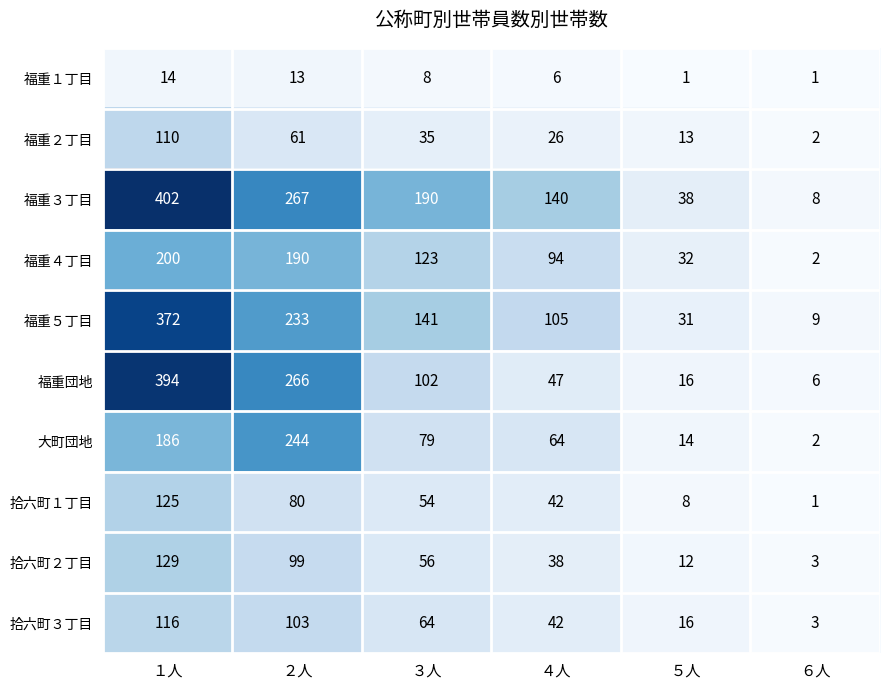

What is the spread (max minus min) of values at １人?

388